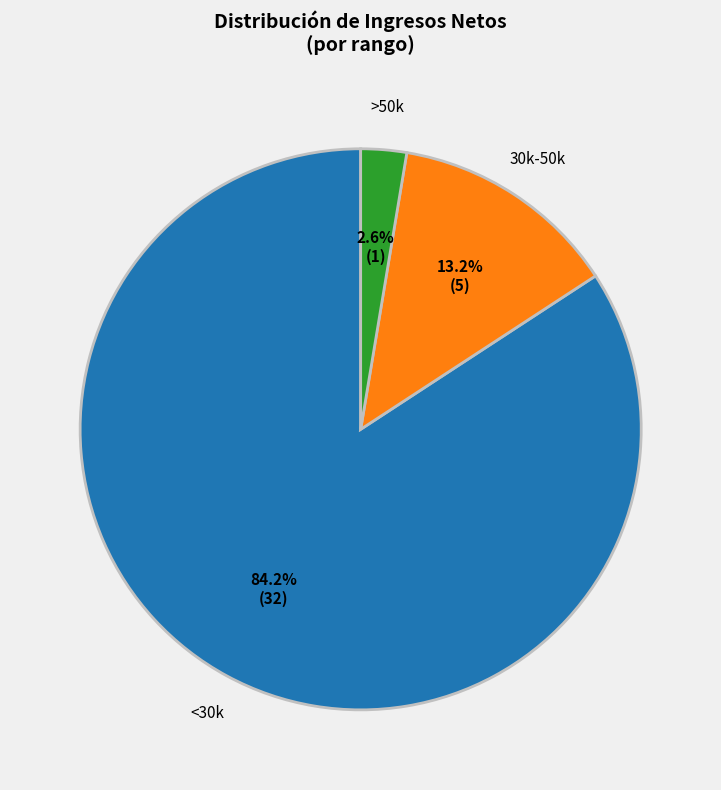

Which slice is the largest?

<30k